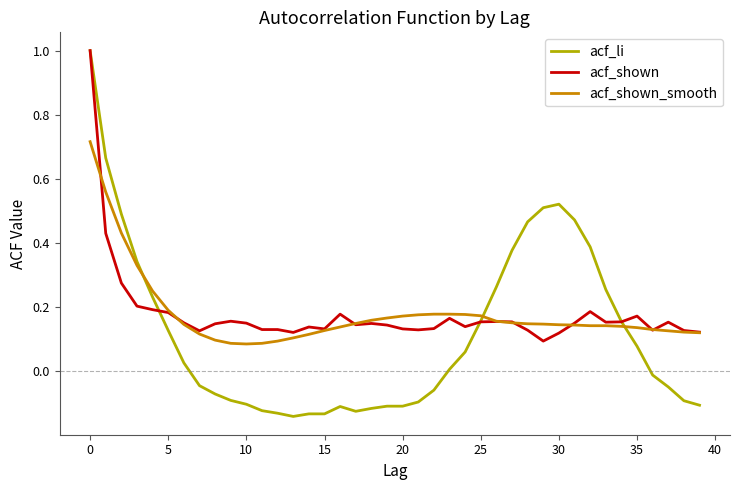

What is the maximum value shown in the chart?

1.0